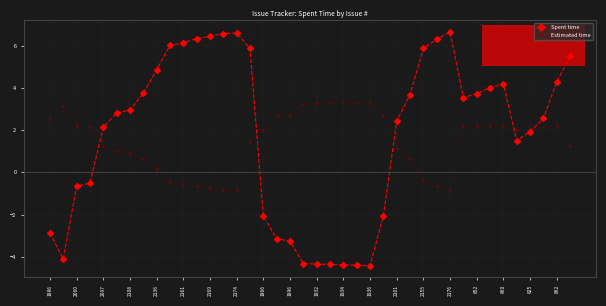

After their last crossing, which series has the higher values: Spent time or Estimated time?

Spent time